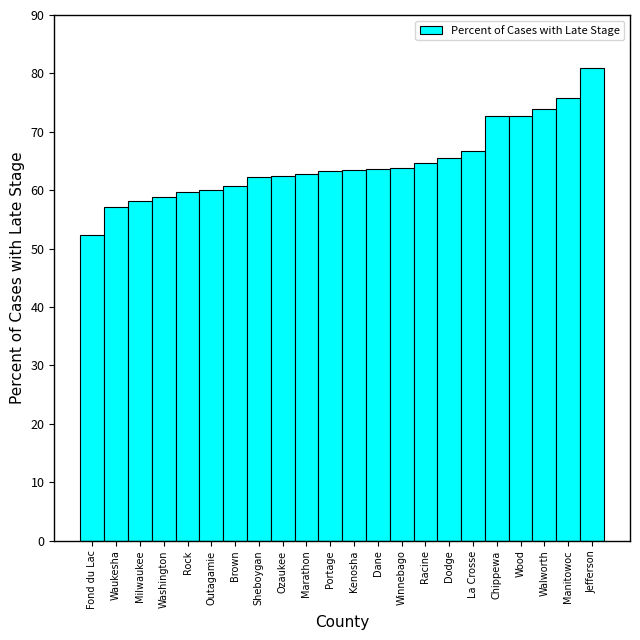

Is it true that the value at Jefferson is 25.7?

False